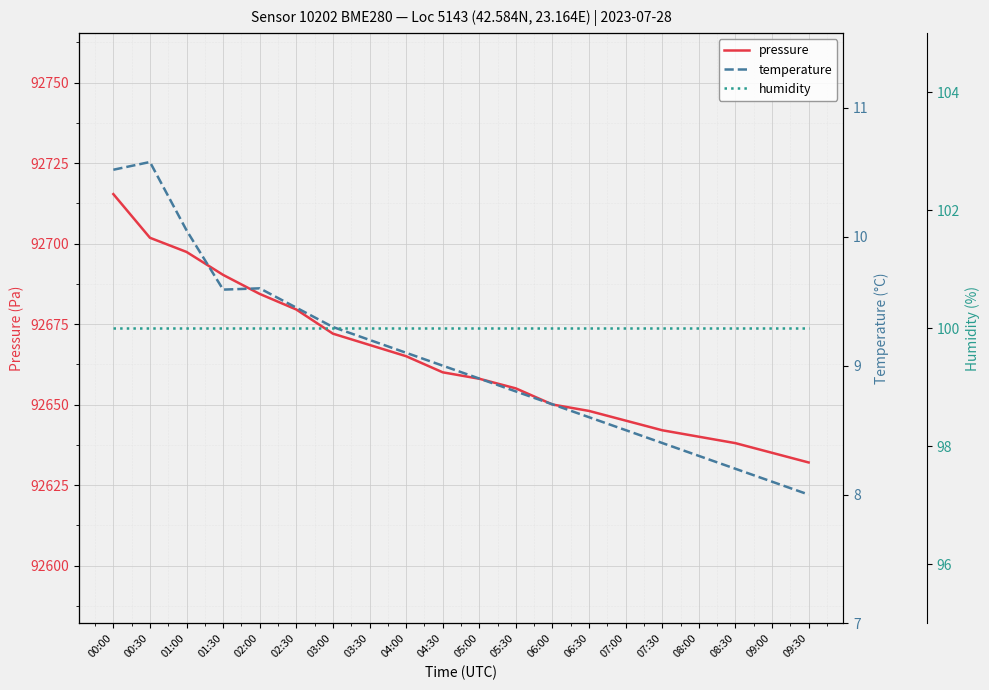

At which label does temperature first exceed 9?

00:00